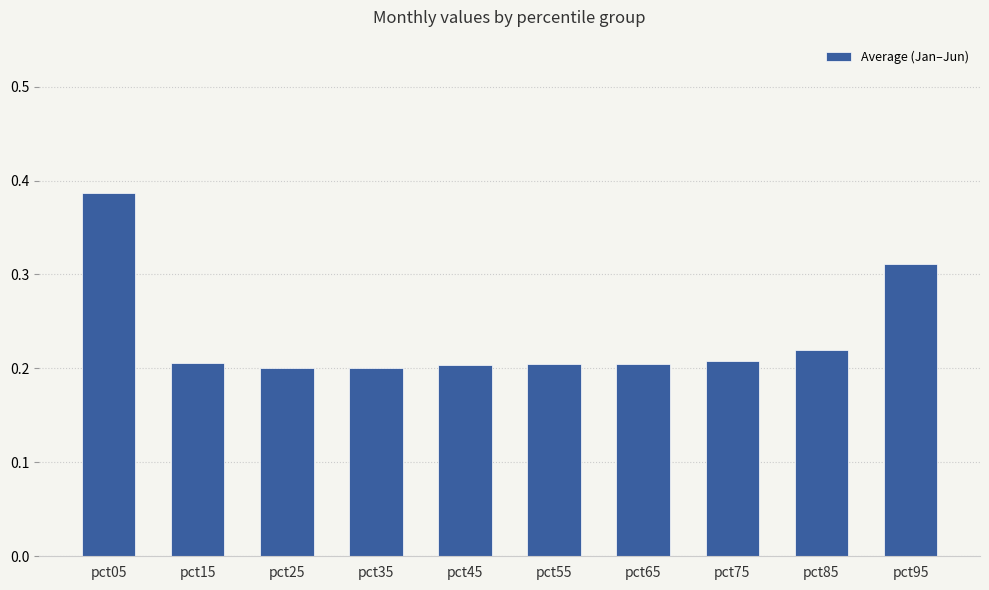

What is the change in value from pct45 to pct95?

+0.1